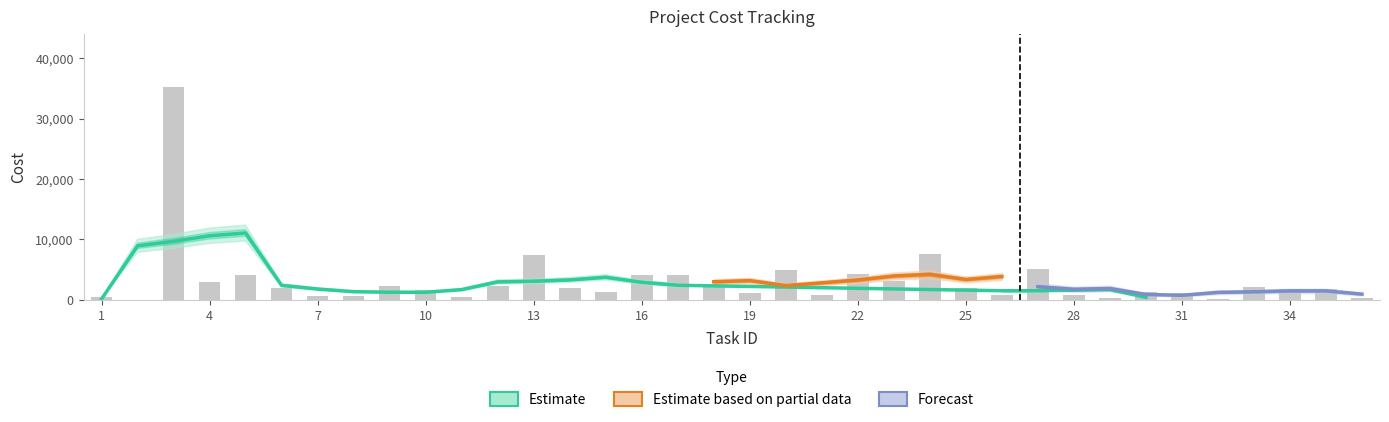

Which label corresponds to the largest value in the chart?

3